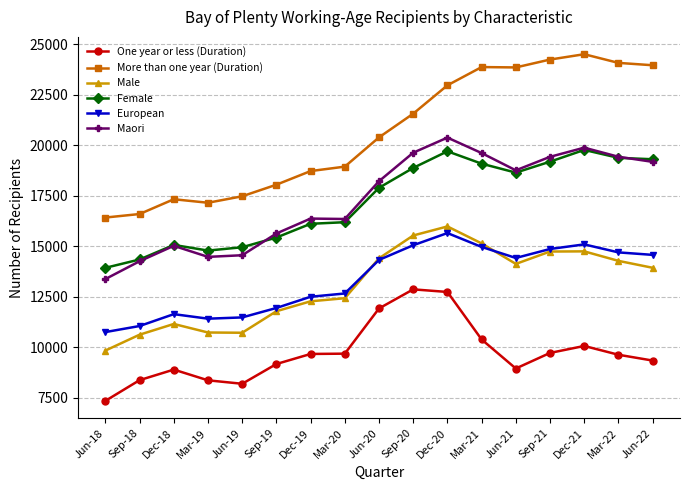

Is the value of Maori at Jun-22 greater than the value of More than one year (Duration) at Sep-21?

No